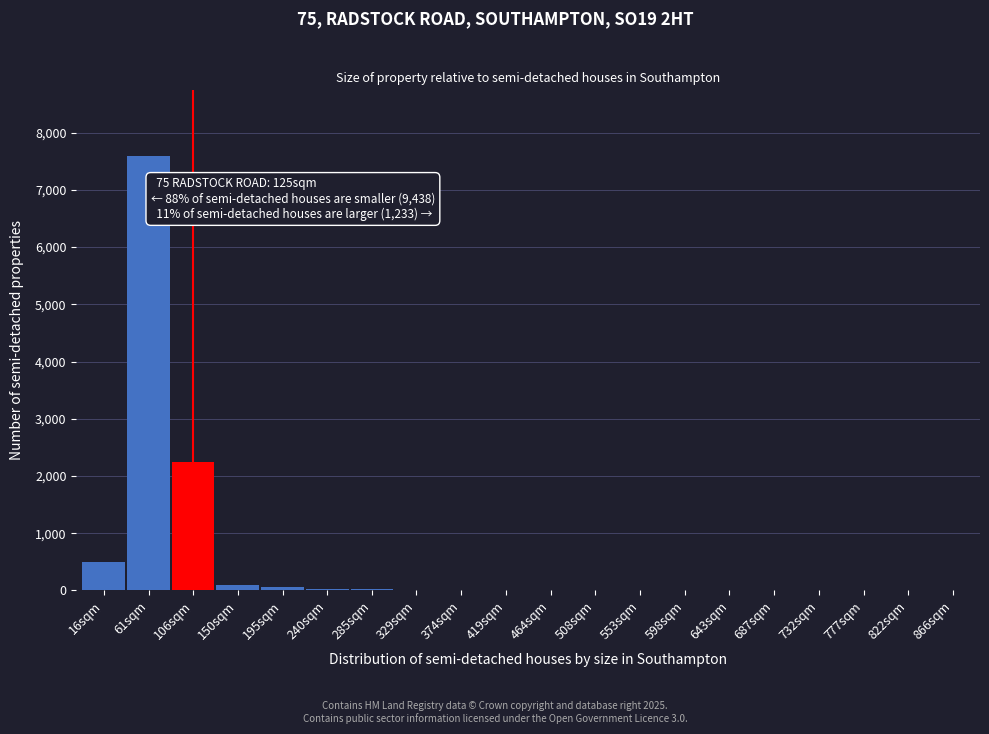

Where is the data nearest to the value 3800?

106sqm